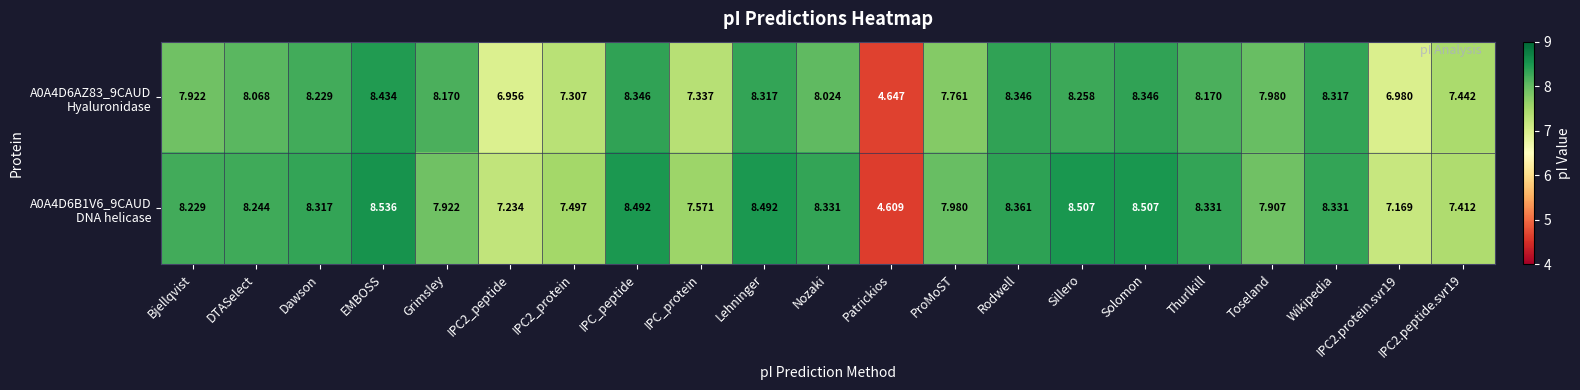

At which category is the sum across all series the highest?

EMBOSS